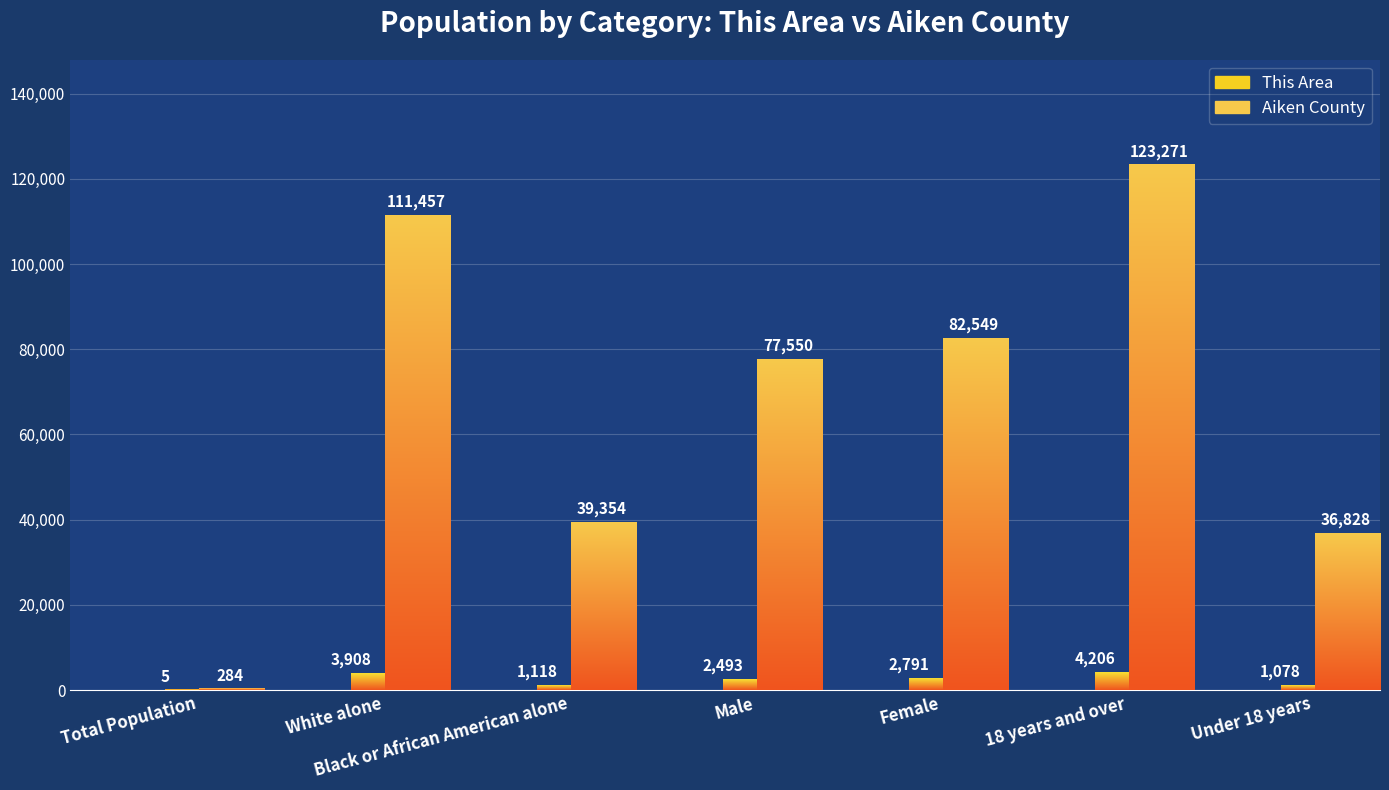

What position from the right is White alone?

6